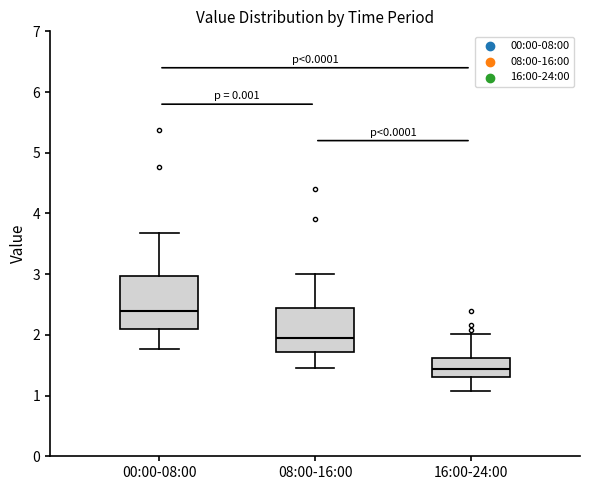

Which box's median line is the highest?

00:00-08:00